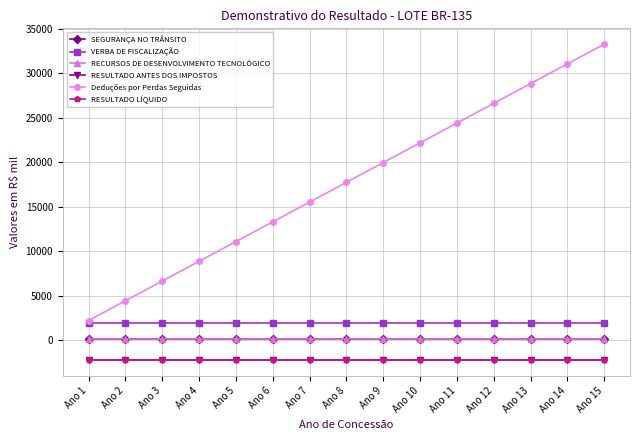

Which has a higher value, Ano 2 or Ano 4?

Ano 2